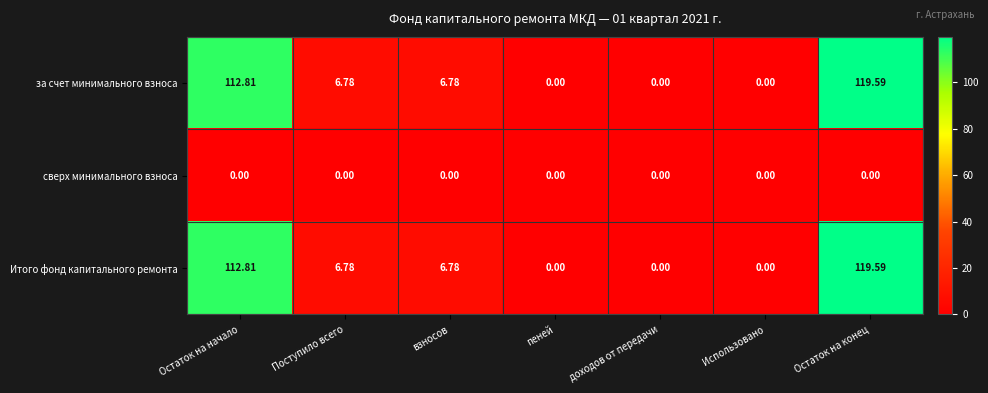

Which category has the highest value across all series?

Остаток на конец